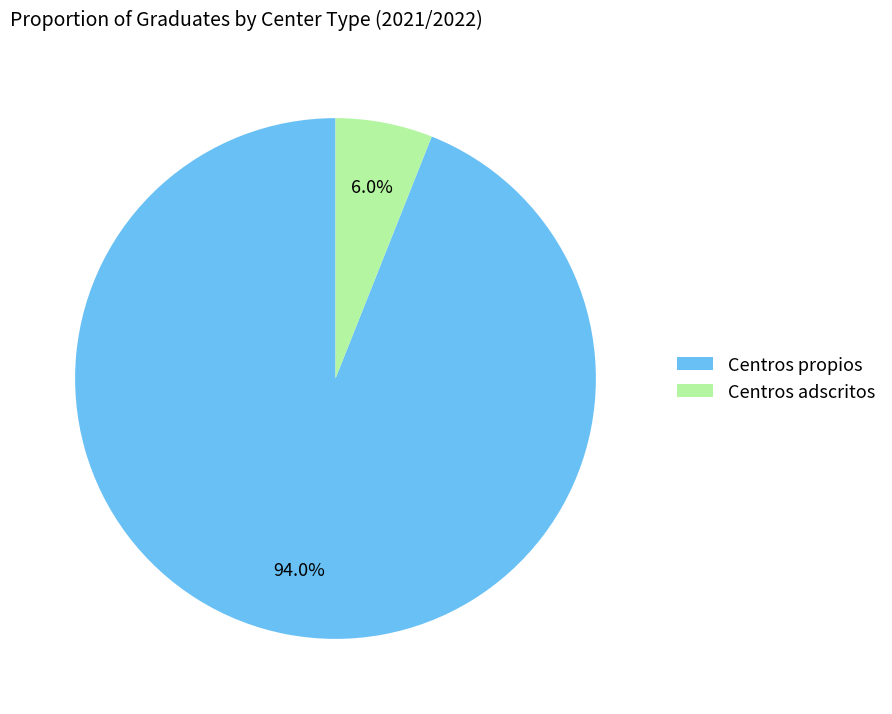

To the nearest percent, what percentage of the pie is Centros adscritos?

6%